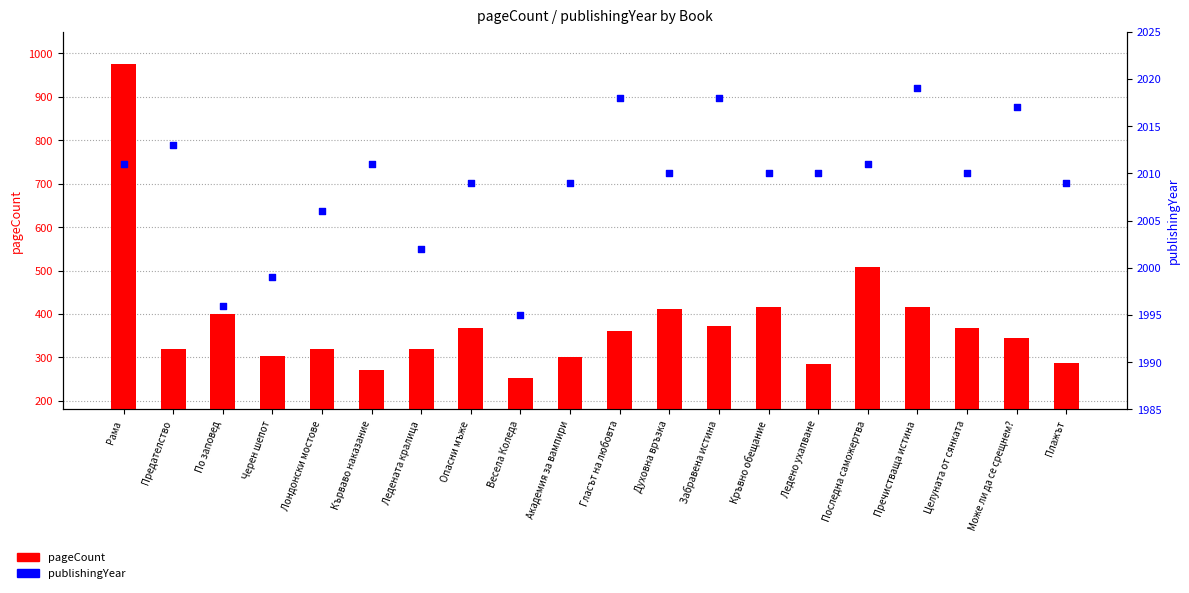

What is the total value across all series at Кърваво наказание?

2283